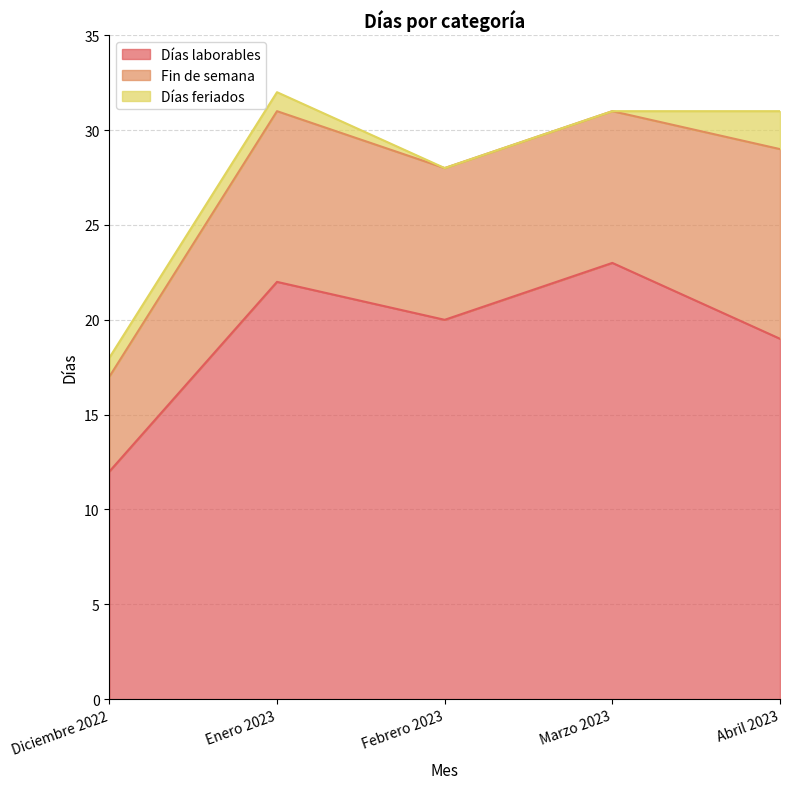

Which series changed the most between Diciembre 2022 and Marzo 2023?

Días laborables